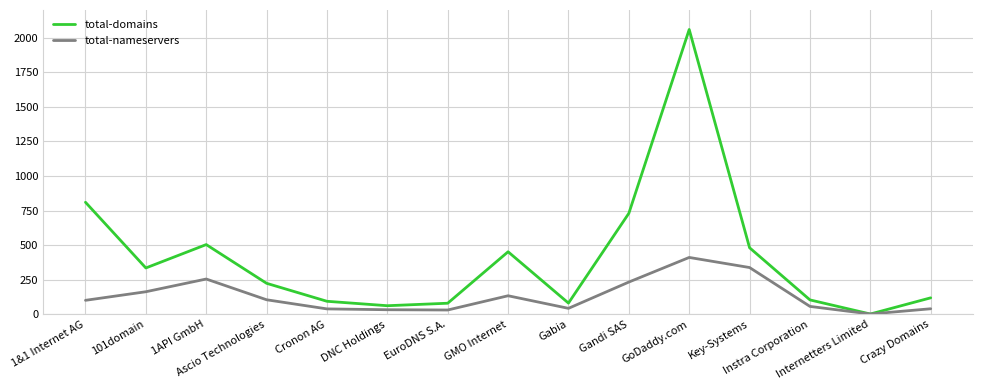

Is this an area chart (filled region under the line)?

No